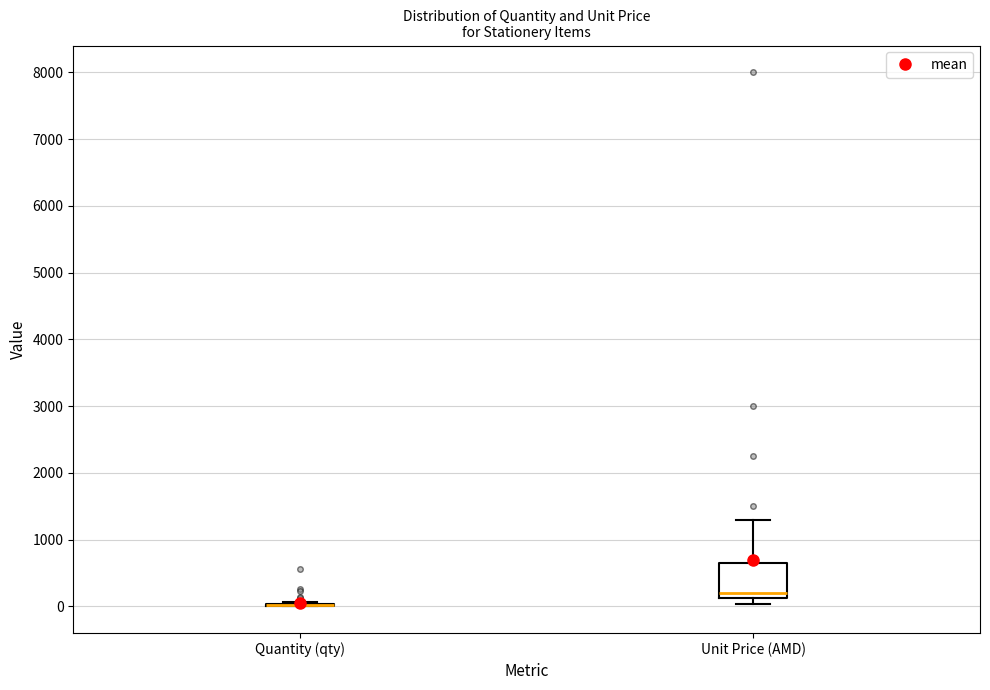

Where is the lower edge of the box for Unit Price (AMD) on the y-axis? The values are not printed on the chart, so give them approximately, as read against the axis.

100